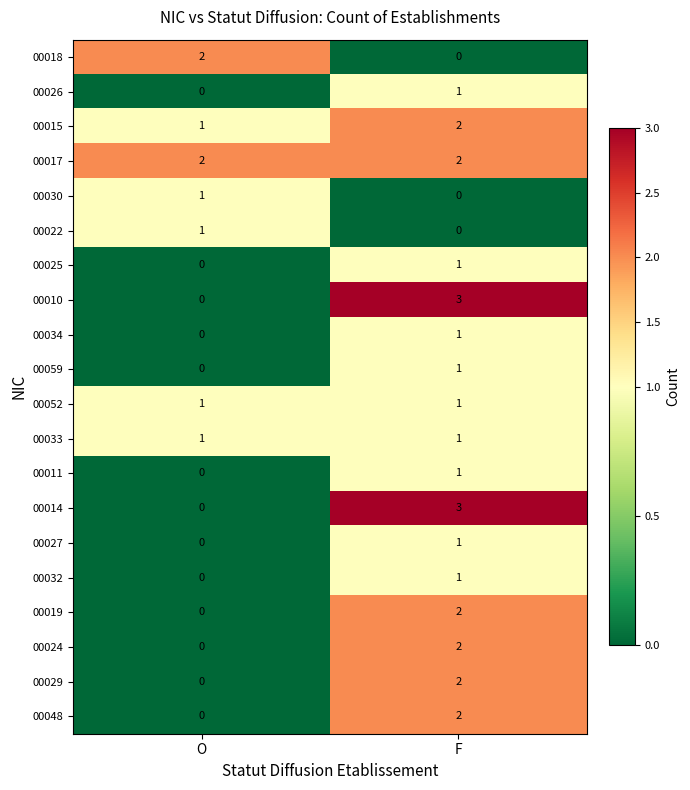

What is the difference between the highest and lowest values at F?

3